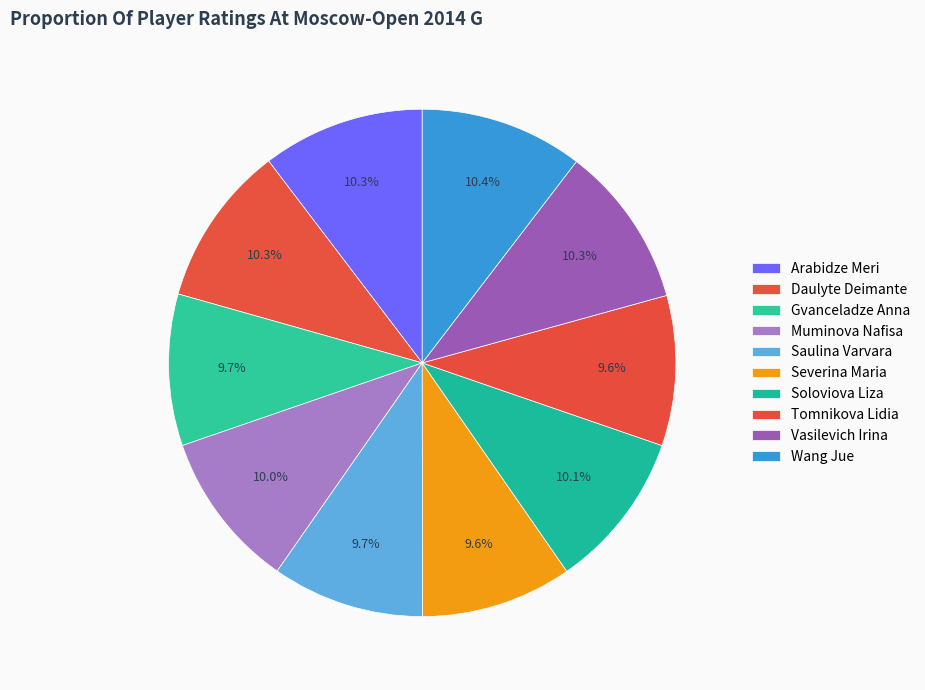

To the nearest percent, what is the difference between the largest and smallest slice percentages?

1%